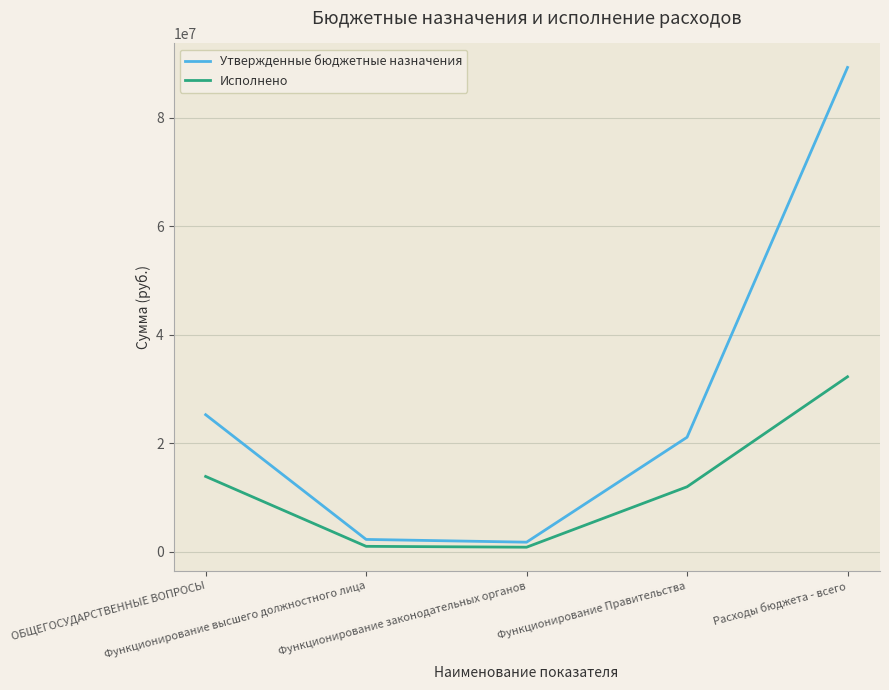

At how many categories does at least one series exceed 28488787?

1